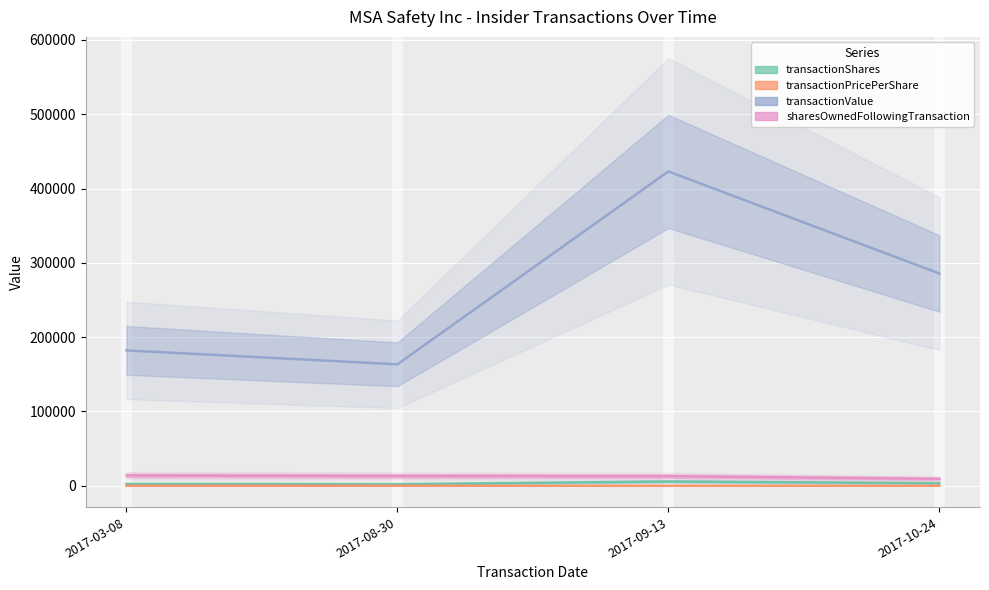

What is the difference between the transactionPricePerShare values at 2017-08-30 and 2017-09-13?

1.7